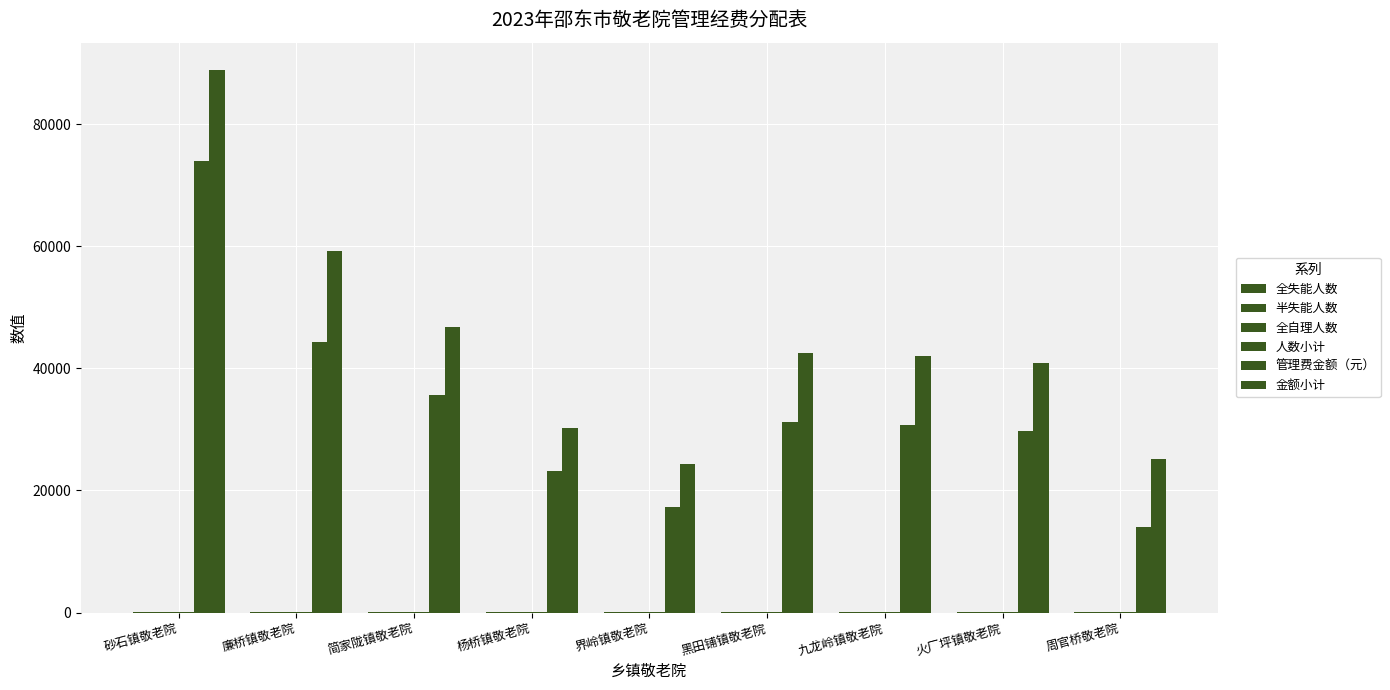

How many groups of bars are there?

9